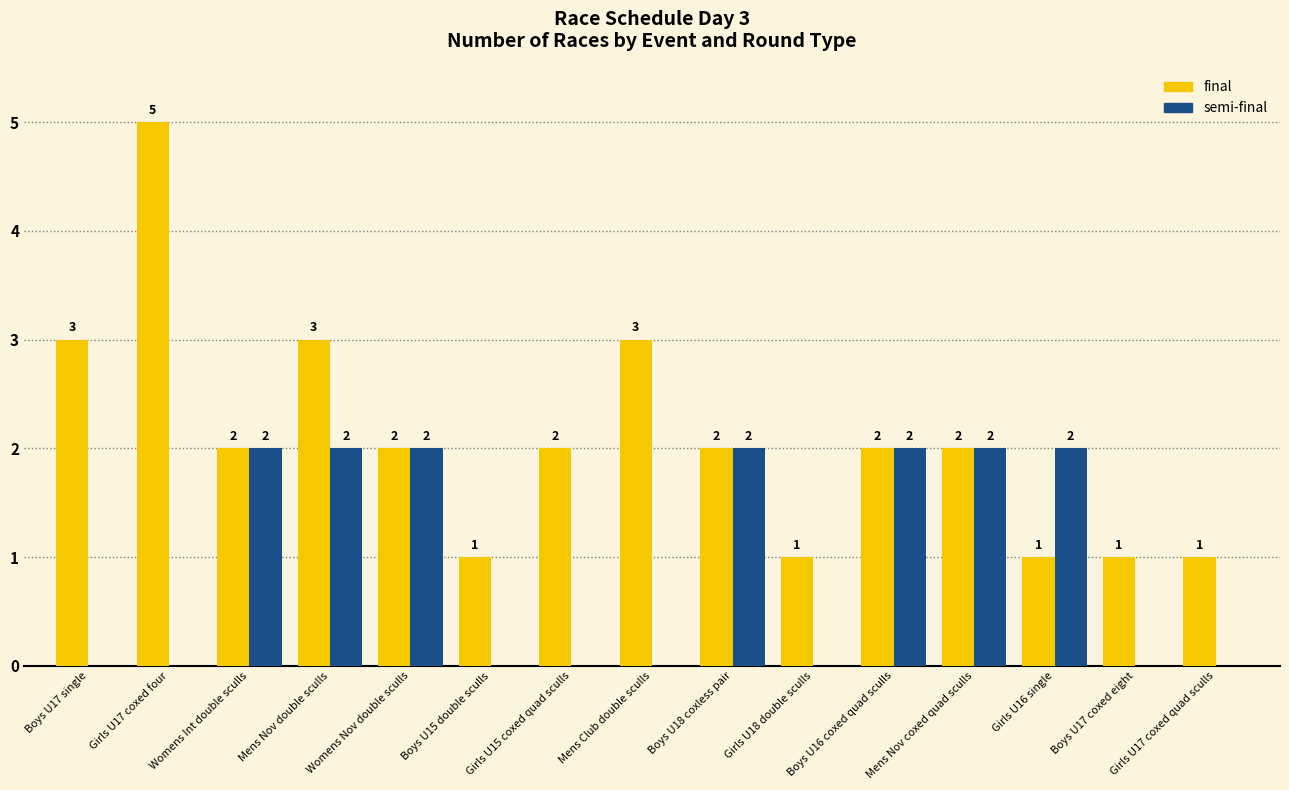

Reading right to left, what are all the values shown in this chart?

final: Girls U17 coxed quad sculls=1	Boys U17 coxed eight=1	Girls U16 single=1	Mens Nov coxed quad sculls=2	Boys U16 coxed quad sculls=2	Girls U18 double sculls=1	Boys U18 coxless pair=2	Mens Club double sculls=3	Girls U15 coxed quad sculls=2	Boys U15 double sculls=1	Womens Nov double sculls=2	Mens Nov double sculls=3	Womens Int double sculls=2	Girls U17 coxed four=5	Boys U17 single=3
semi-final: Girls U17 coxed quad sculls=0	Boys U17 coxed eight=0	Girls U16 single=2	Mens Nov coxed quad sculls=2	Boys U16 coxed quad sculls=2	Girls U18 double sculls=0	Boys U18 coxless pair=2	Mens Club double sculls=0	Girls U15 coxed quad sculls=0	Boys U15 double sculls=0	Womens Nov double sculls=2	Mens Nov double sculls=2	Womens Int double sculls=2	Girls U17 coxed four=0	Boys U17 single=0